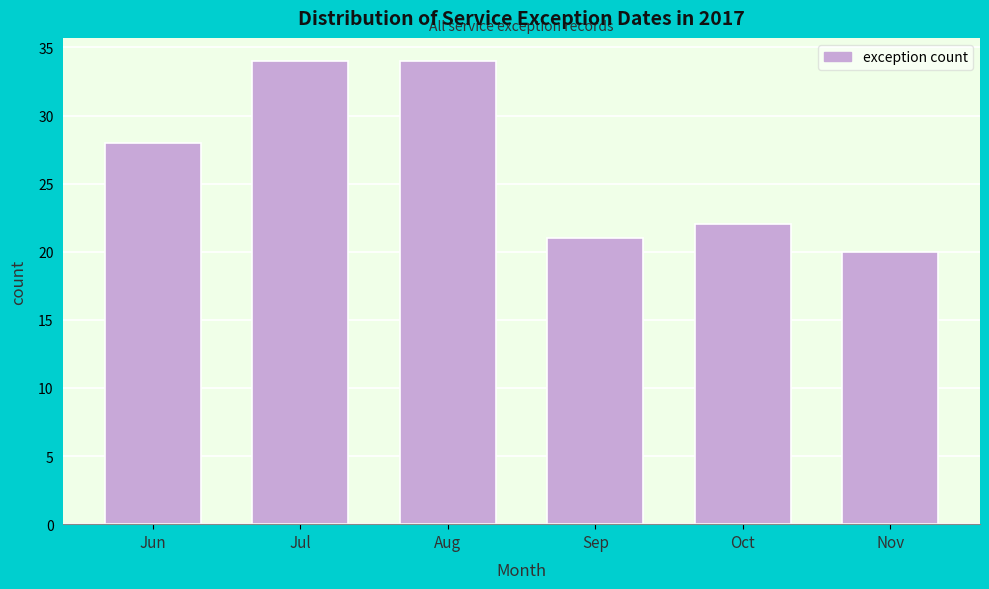

Reading left to right, what are all the values shown in this chart?

Jun=28	Jul=34	Aug=34	Sep=21	Oct=22	Nov=20